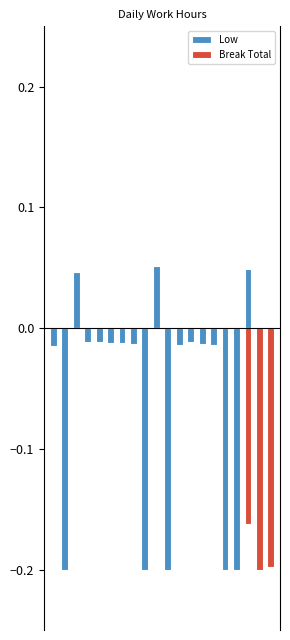

At which label is Low closest to 0?

19